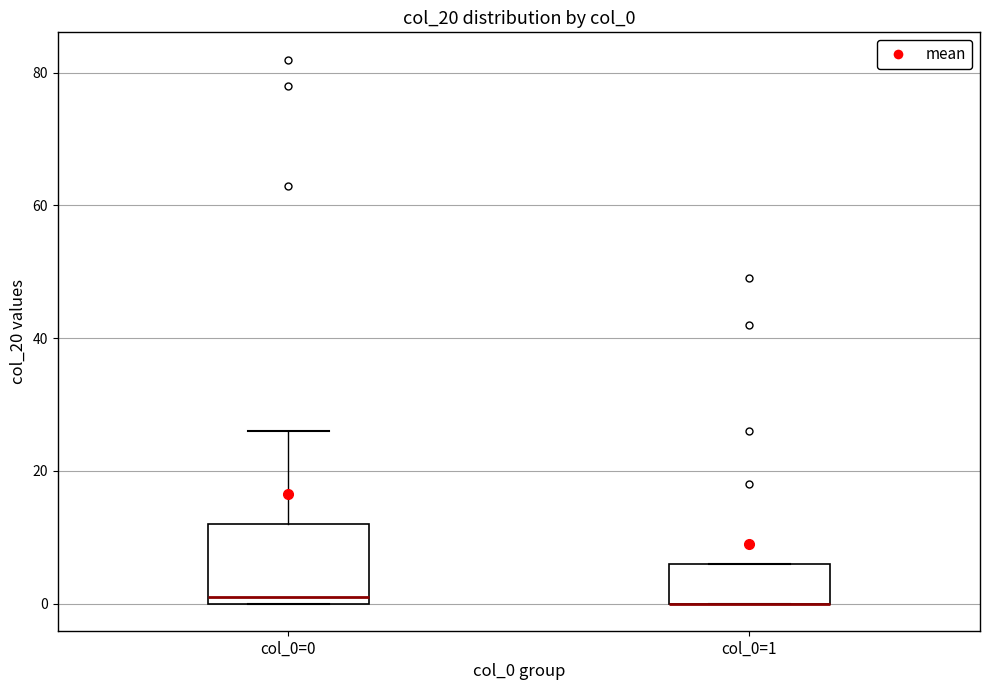

Reading left to right, transcribe this box plot: for each box, give where its median line is, the range the box spans, and where its two whiskers end, as read against the y-axis. The values are not printed on the chart, so give them approximately, as read against the axis.

col_0=0: median 2, box 0 to 12, whiskers 0 to 26
col_0=1: median 0 (drawn on the box's lower edge), box 0 to 6, whiskers 0 to 6